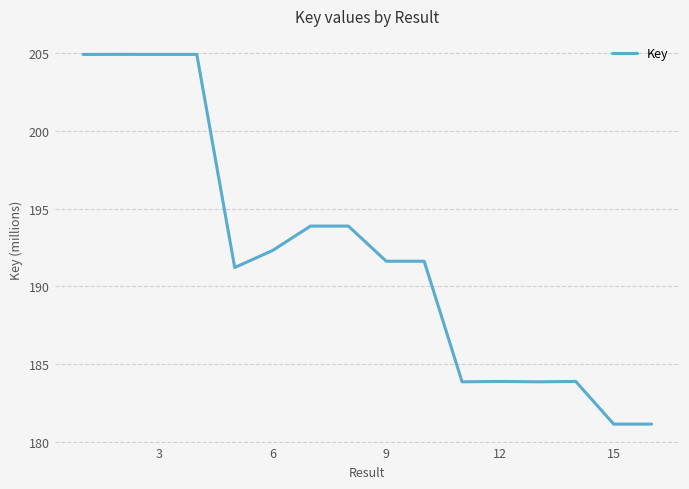

True or false: there are more than 2 points higher than both neighbors.

True